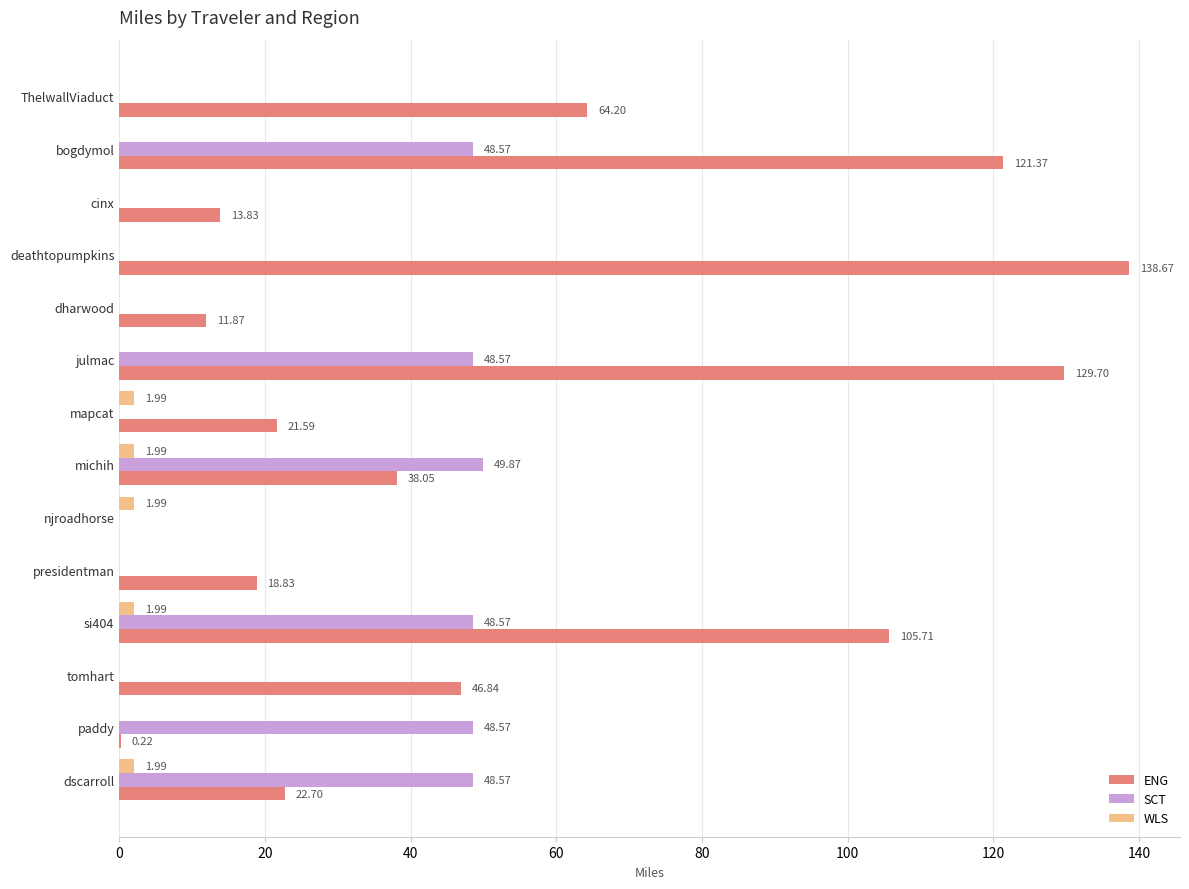

Which category has the highest value in the ENG series?

deathtopumpkins